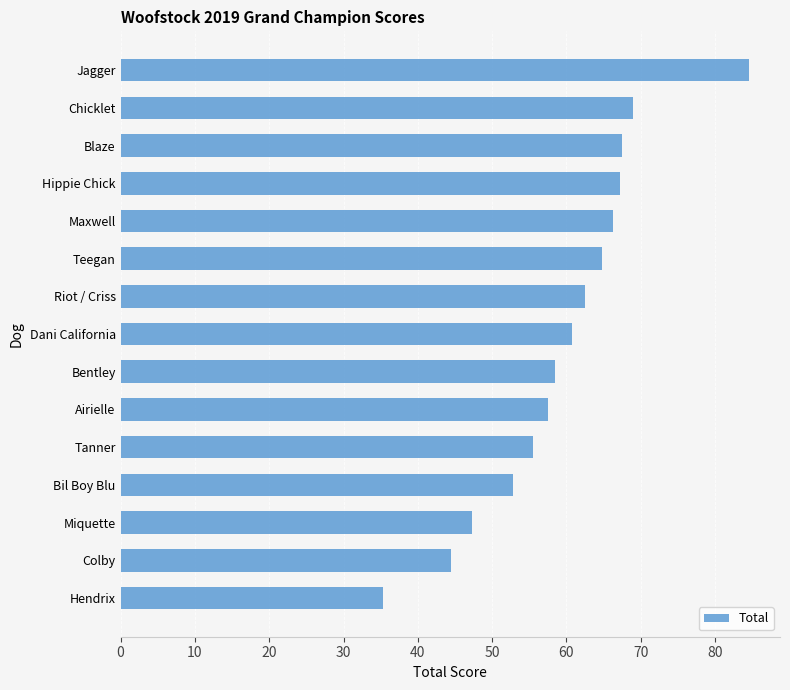

Approximately how many times larger is the value at Hendrix compared to Tanner?

0.6